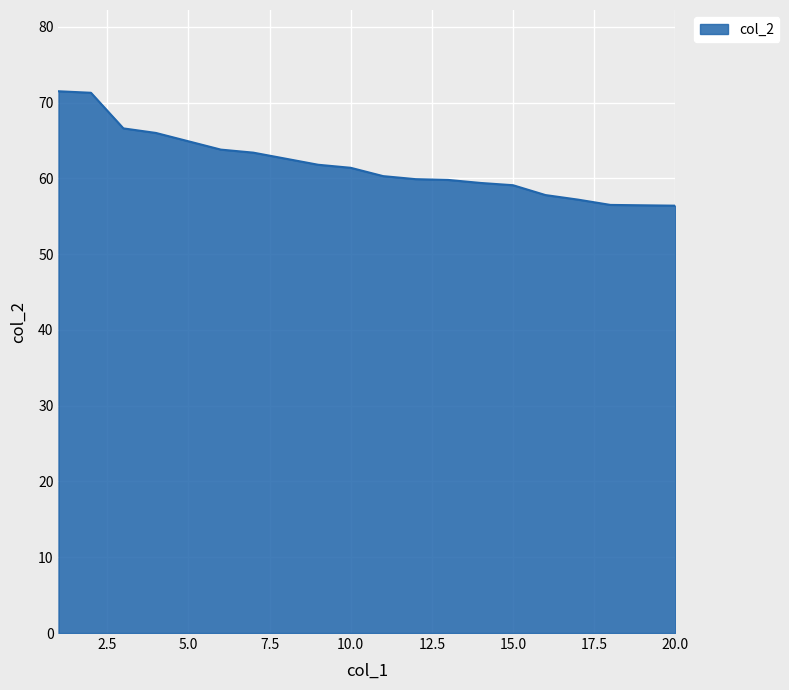

What is the change in value from 4 to 13?

-6.2